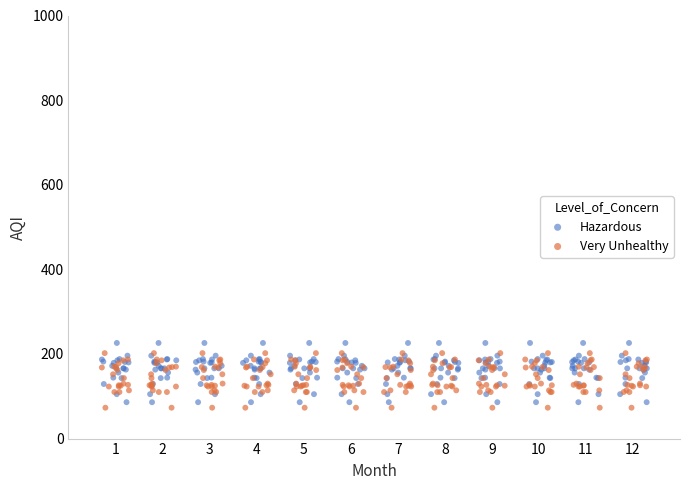

What are all the series names shown in the legend?

Hazardous, Very Unhealthy